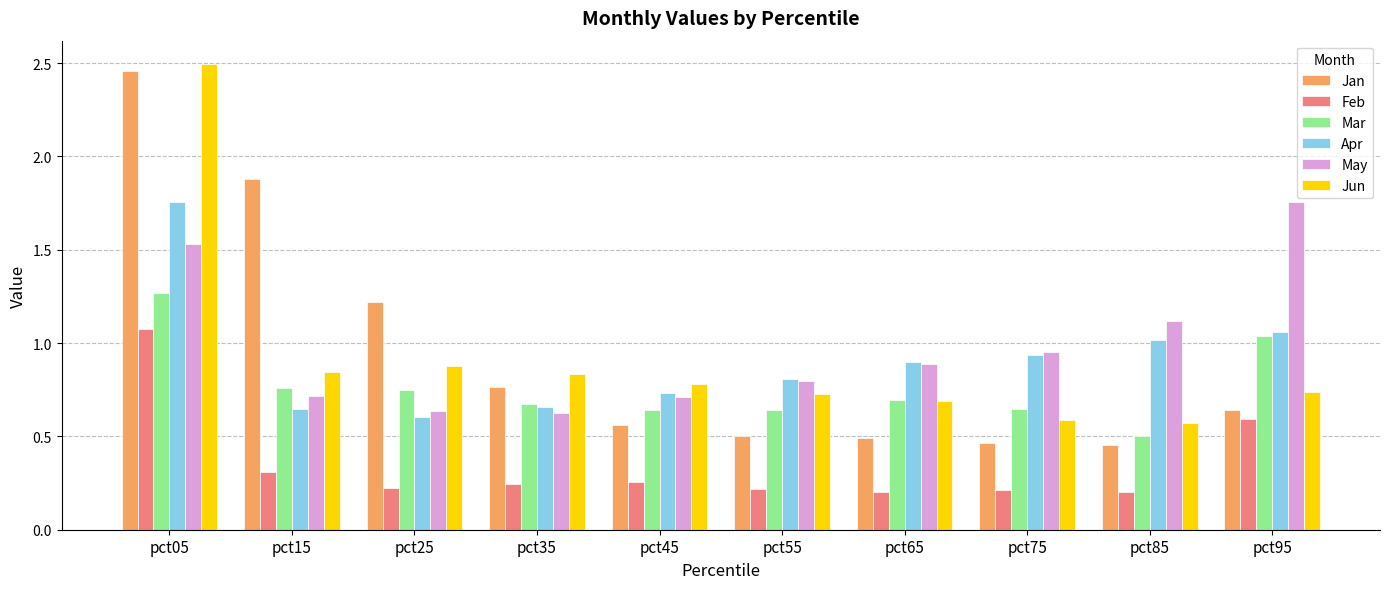

At how many categories does at least one series exceed 0?

10